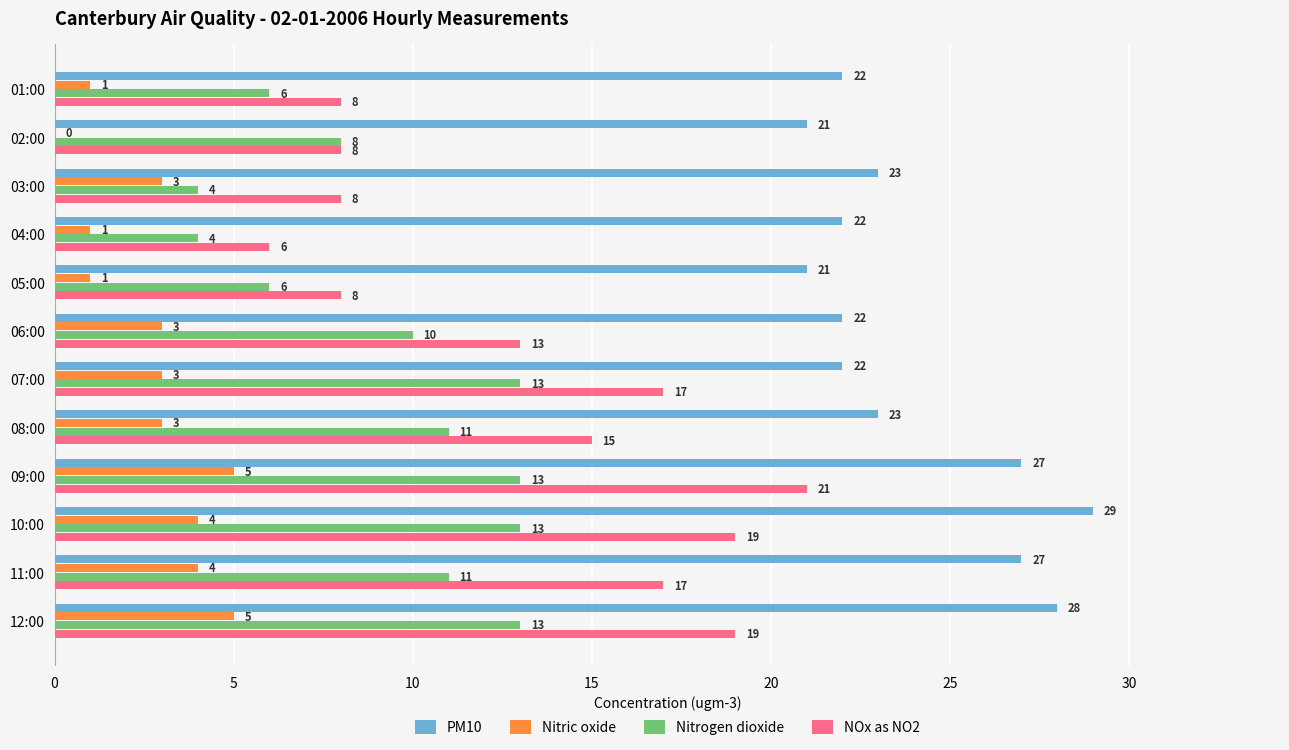

What is the sum of the NOx as NO2 values at 11:00 and 09:00?

38